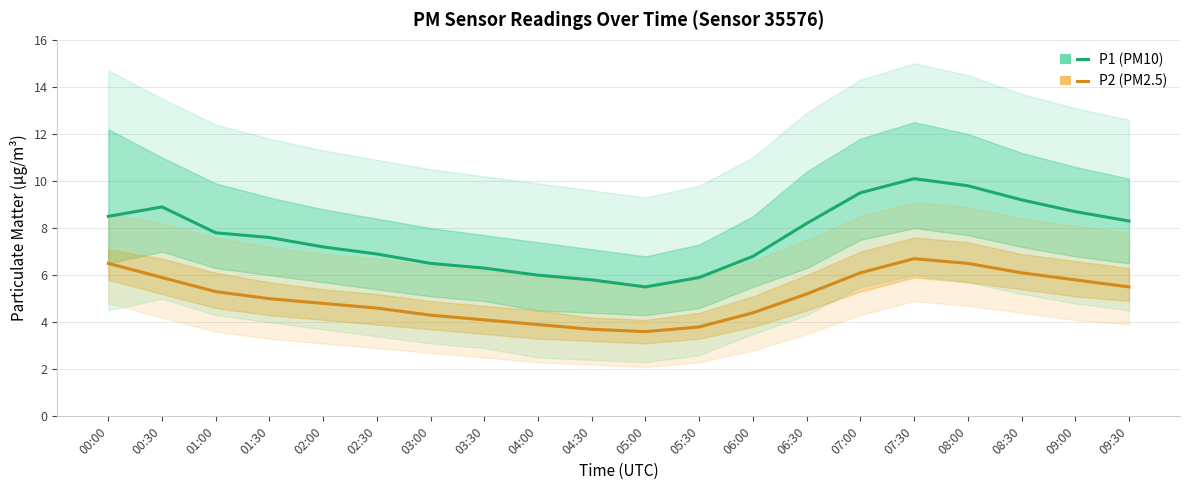

What is the difference between the P2 (PM2.5) values at 02:00 and 09:00?

1.0